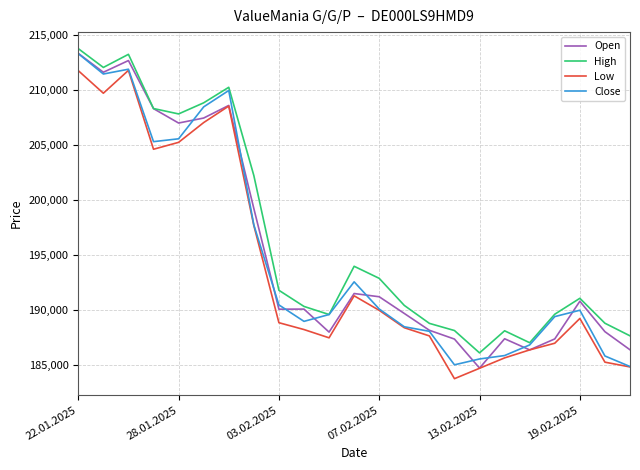

How many lines are shown in the chart?

4